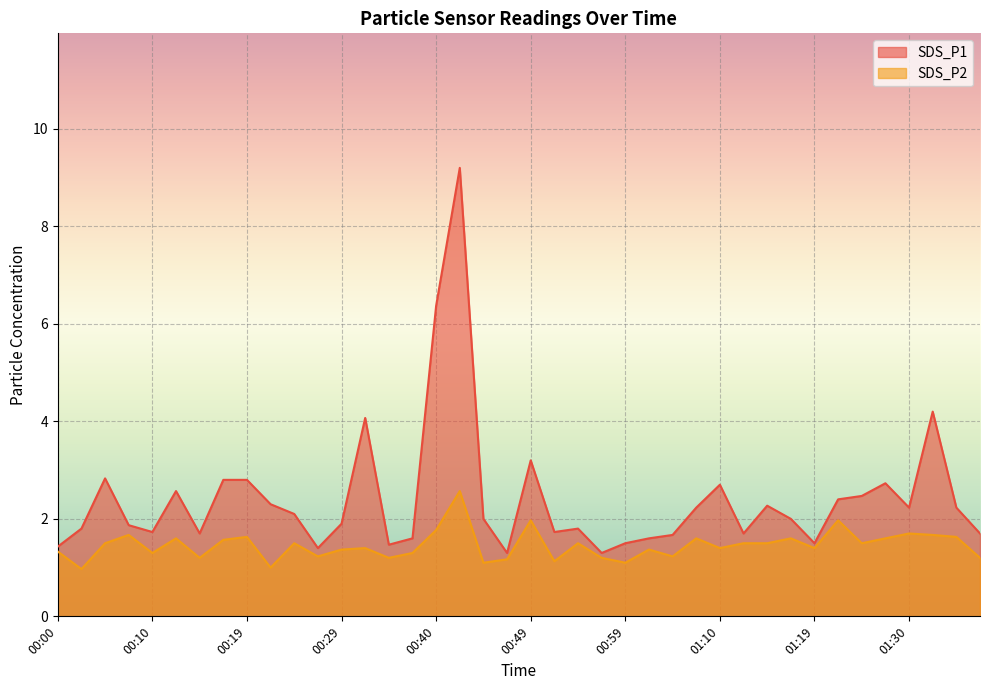

True or false: SDS_P2 and SDS_P1 intersect in this chart.

False